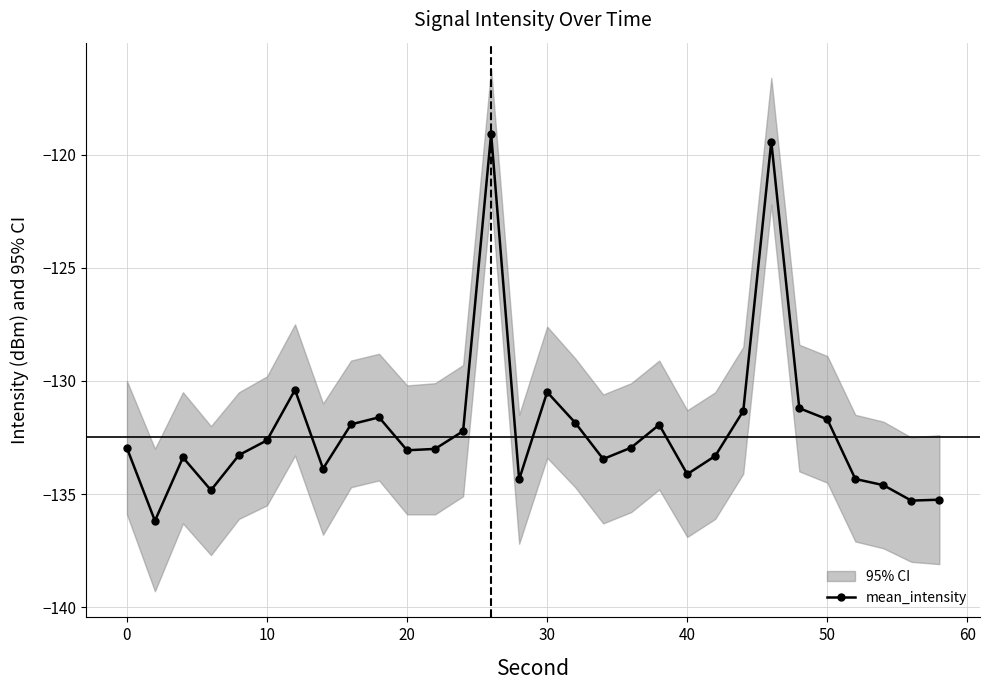

What is the minimum value for mean_intensity?

-136.2